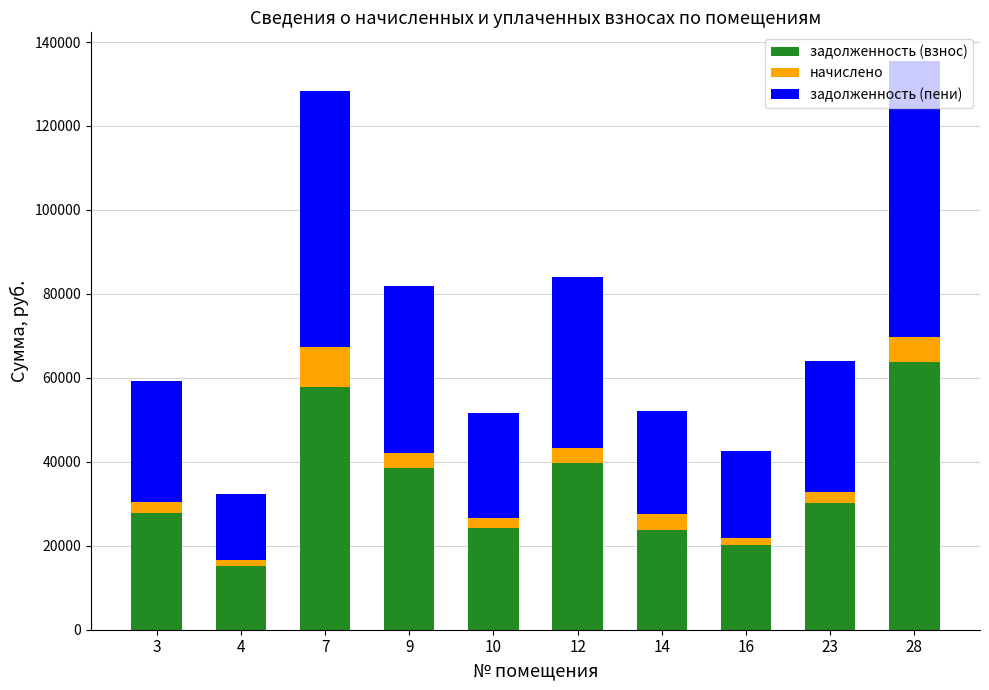

What is the minimum value for задолженность (взнос)?

15189.0